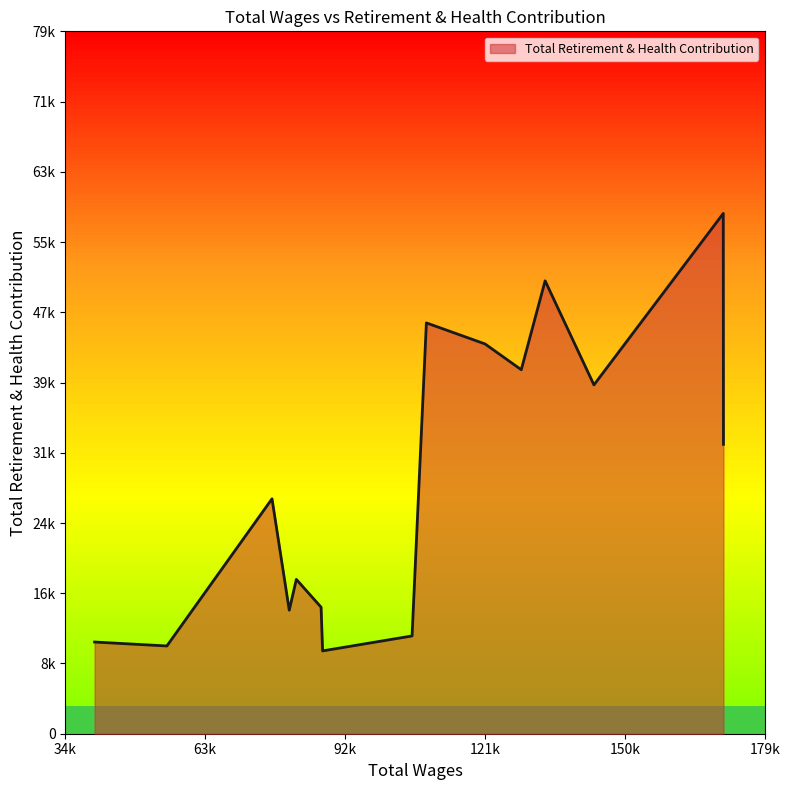

Rank the categories by value from lowest to highest.

87625.0, 55335.0, 40352.0, 106178.0, 80711.0, 87314.0, 82181.0, 77139.0, 170743.0, 143888.0, 128819.0, 121313.0, 109146.0, 133767.0, 170704.0